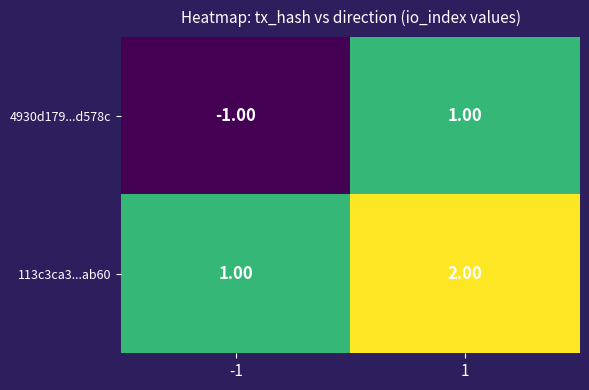

Which series has the largest total across all categories?

113c3ca3...ab60